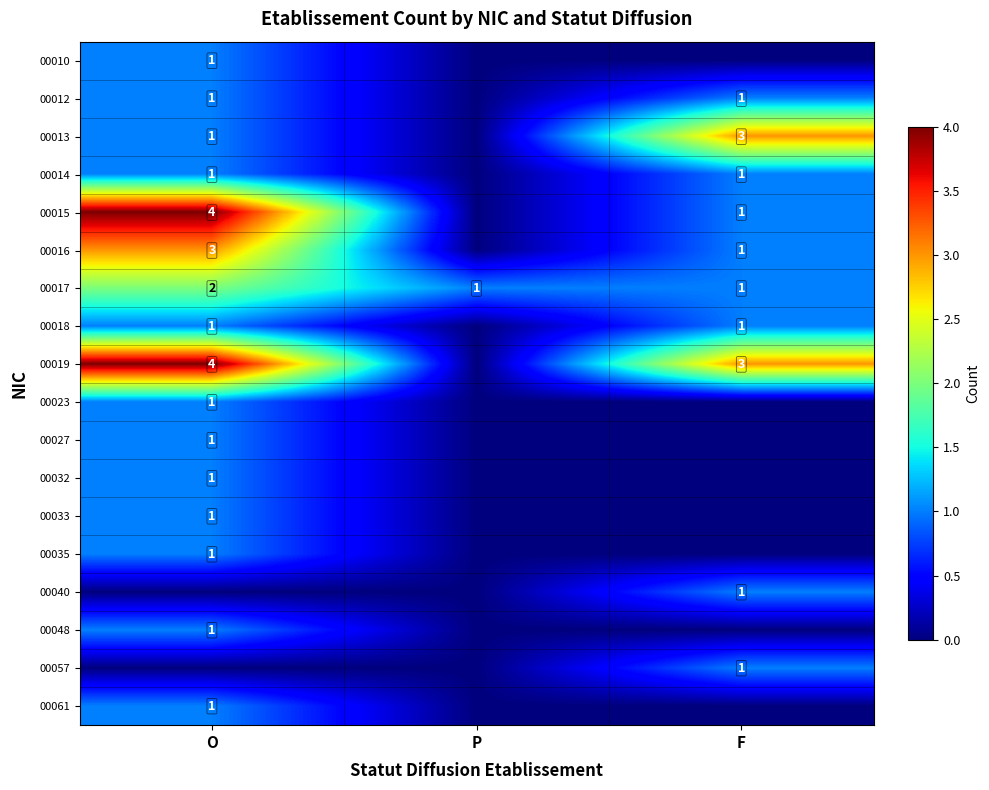

The value of 00016 at O is 3. True or false?

True